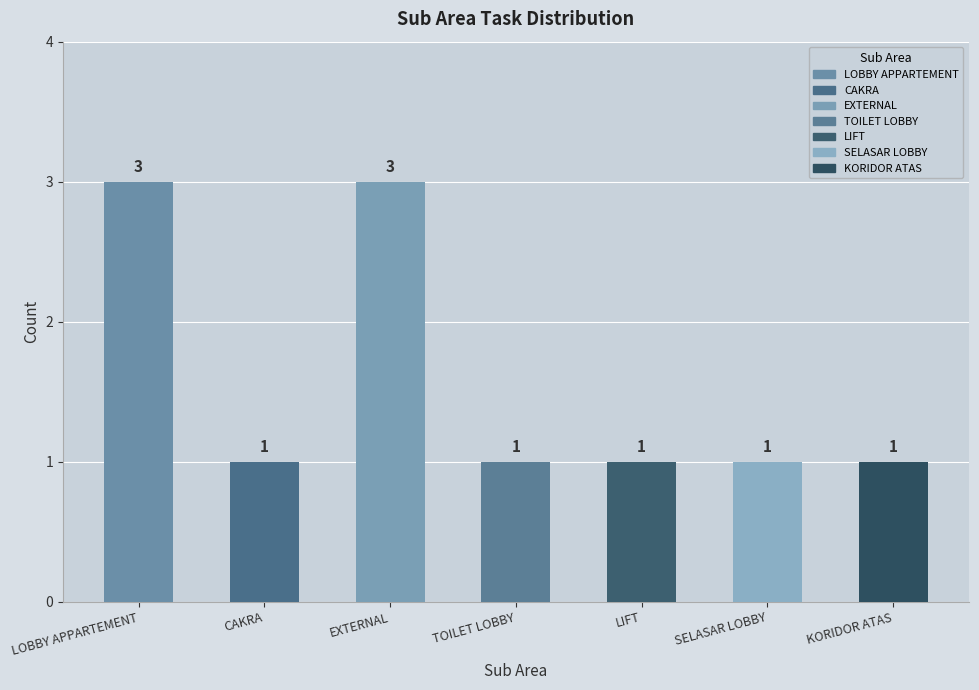

What is the difference between the values at EXTERNAL and LIFT?

2